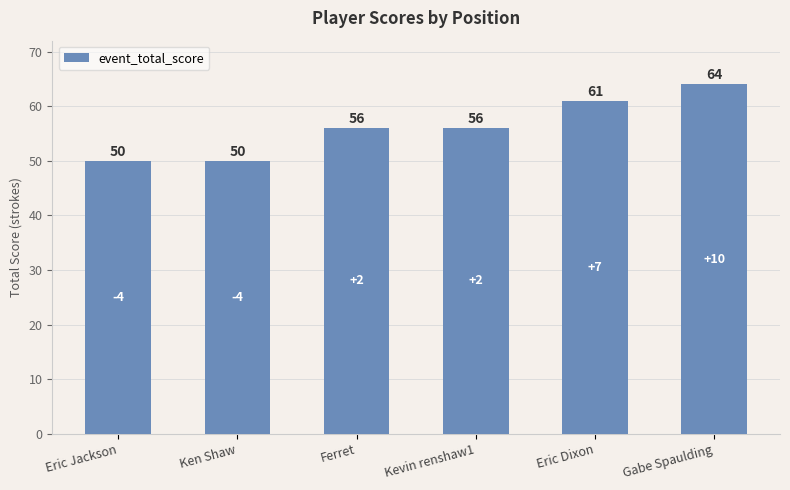

What is the label of the 1st bar from the right?

Gabe Spaulding